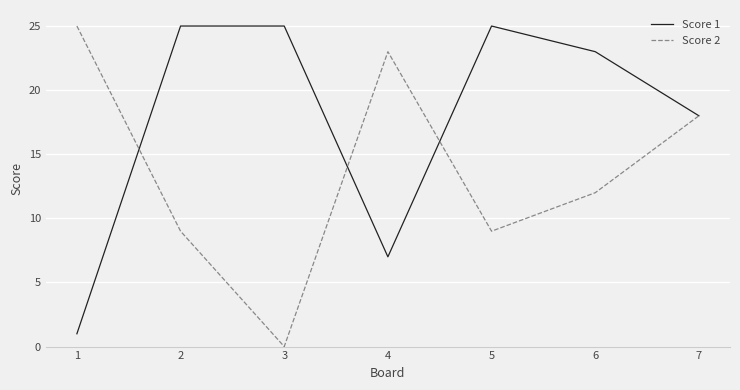

What is the sum of the Score 1 values at 7 and 4?

25